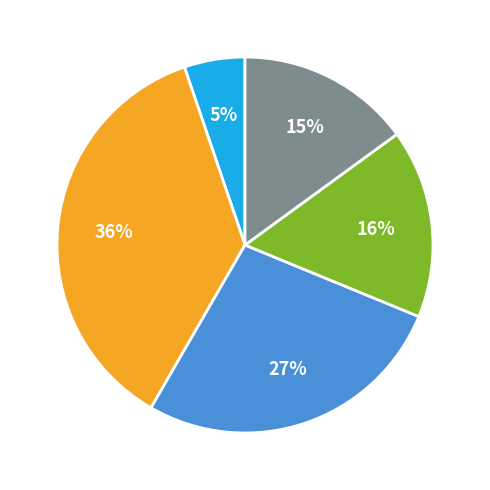

To the nearest percent, what is the difference between the largest and smallest slice percentages?

31%